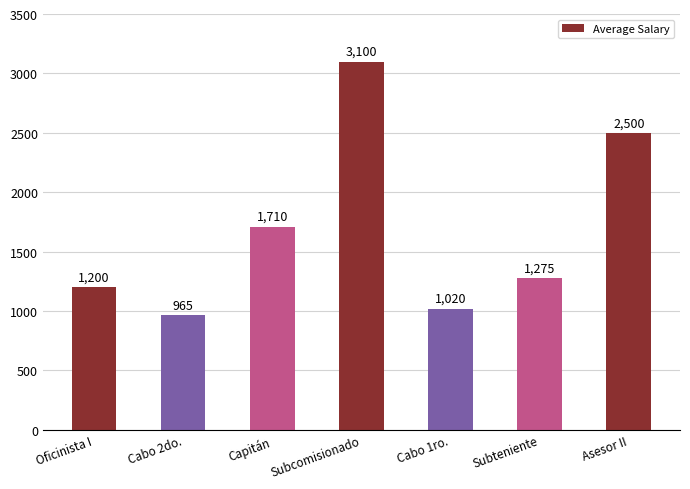

What is the ratio of the value at Oficinista I to the value at Capitán?

0.7